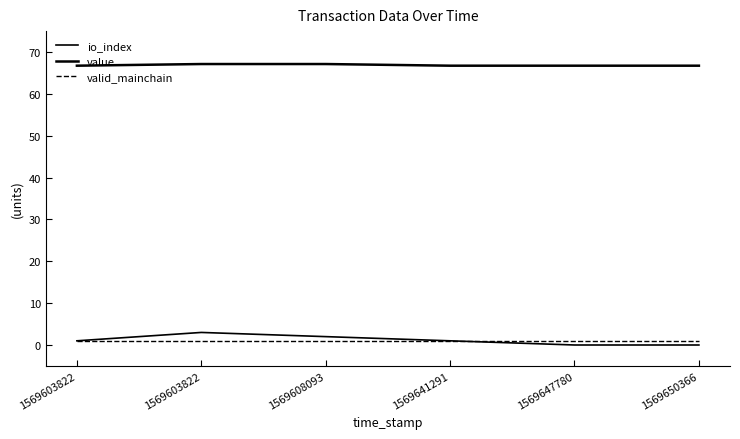

Reading right to left, transcribe all the data shown in this chart.

io_index: 1569650366=0.0	1569647780=0.0	1569641291=1.0	1569608093=2.0	1569603822=3.0	1569603822=1.0
value: 1569650366=66.7	1569647780=66.7	1569641291=66.7	1569608093=67.1	1569603822=67.1	1569603822=66.7
valid_mainchain: 1569650366=1.0	1569647780=1.0	1569641291=1.0	1569608093=1.0	1569603822=1.0	1569603822=1.0